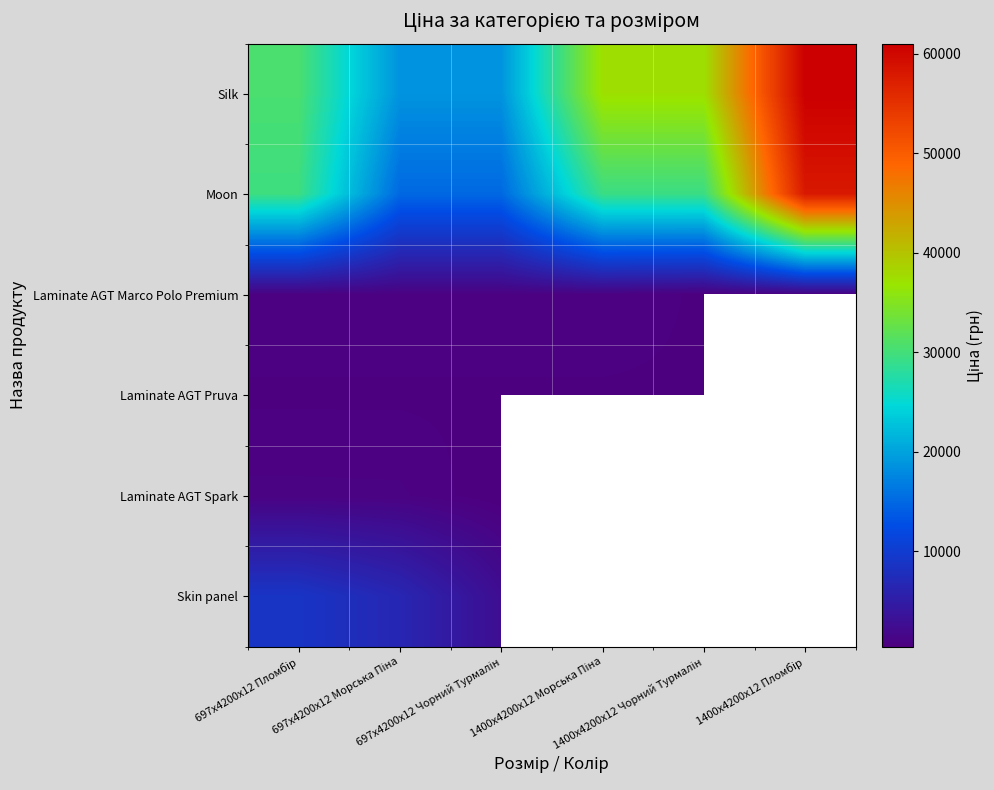

What is the sum of all Laminate AGT Marco Polo Premium values?

4761.6